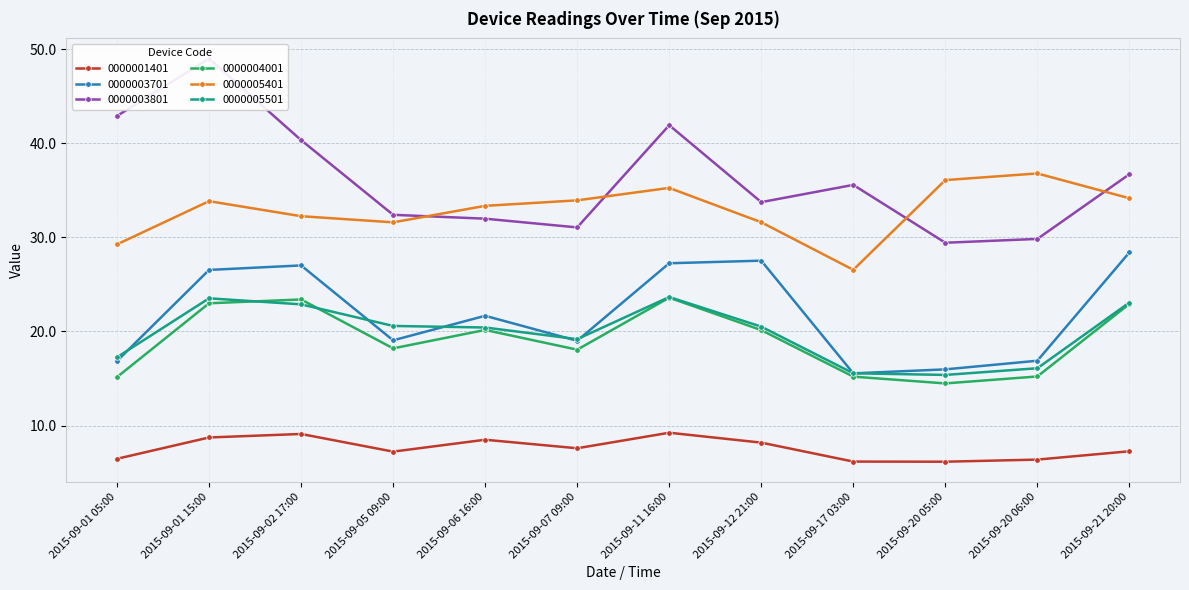

True or false: 0000005501 and 0000001401 intersect in this chart.

False